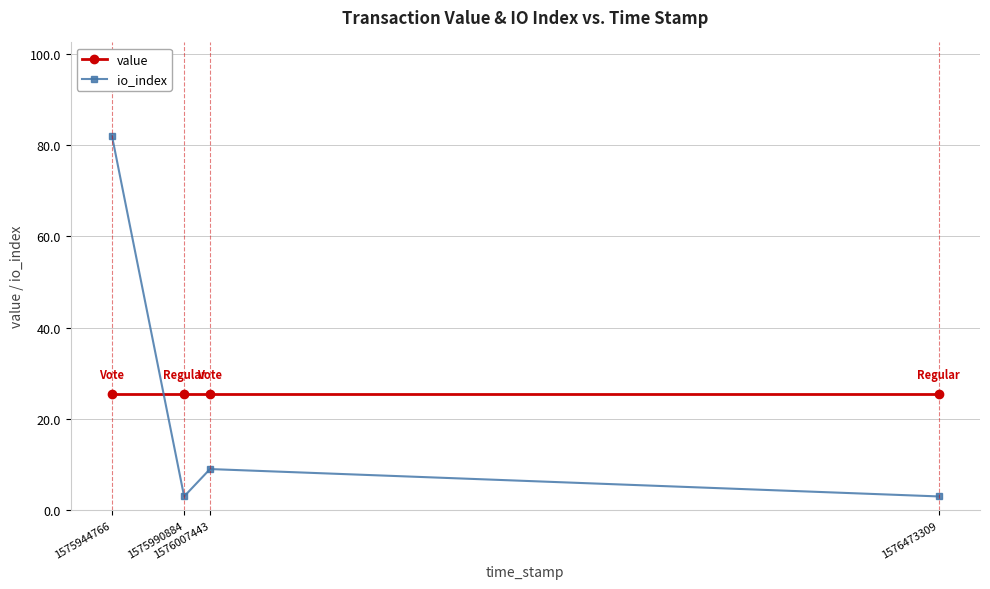

Is it true that value equals 25.3 at 1575990884?

True